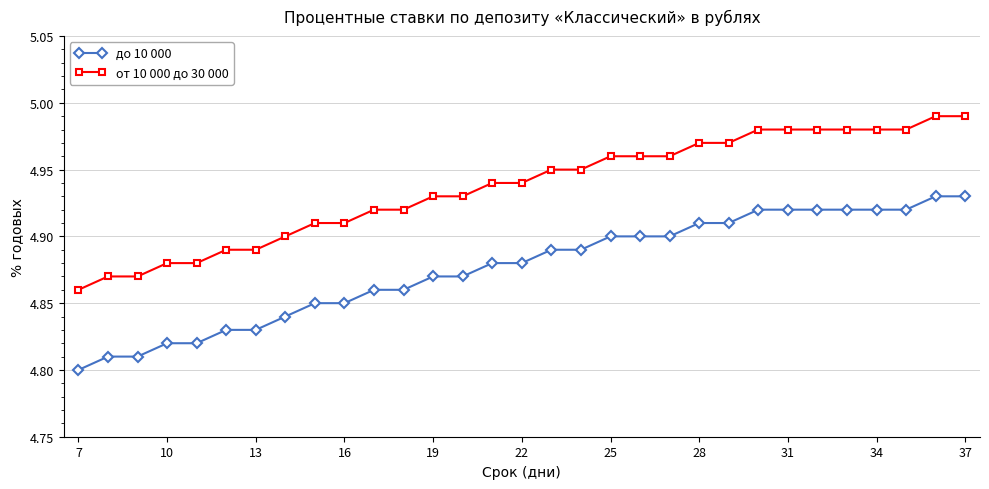

List the series in order of their peak value, lowest first.

до 10 000, от 10 000 до 30 000